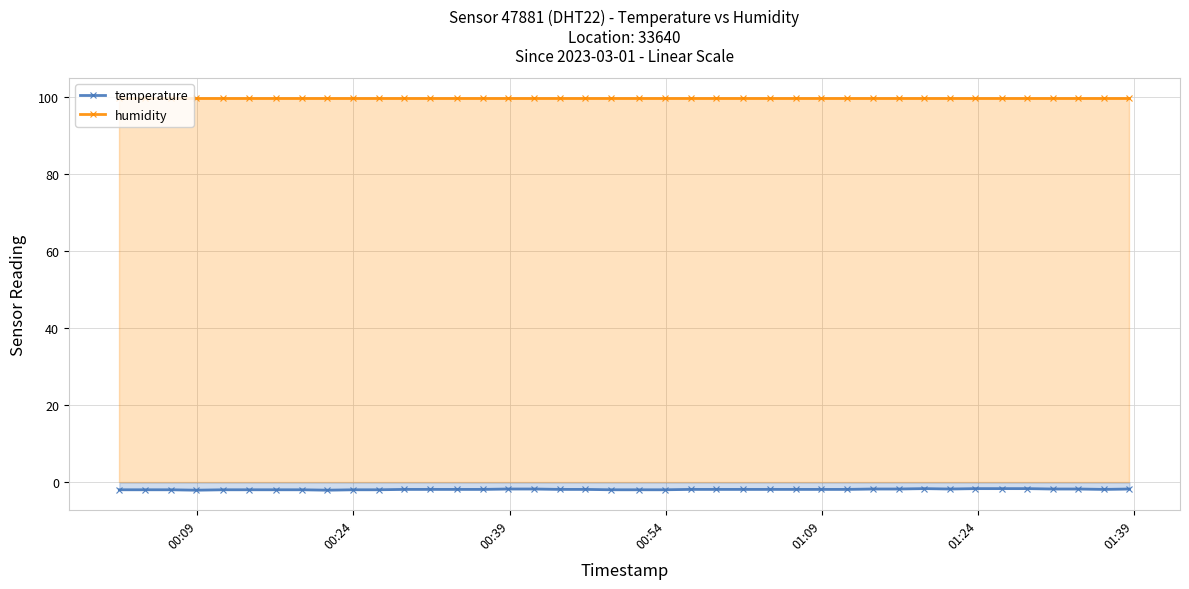

What is the average value of the temperature series?

-1.8